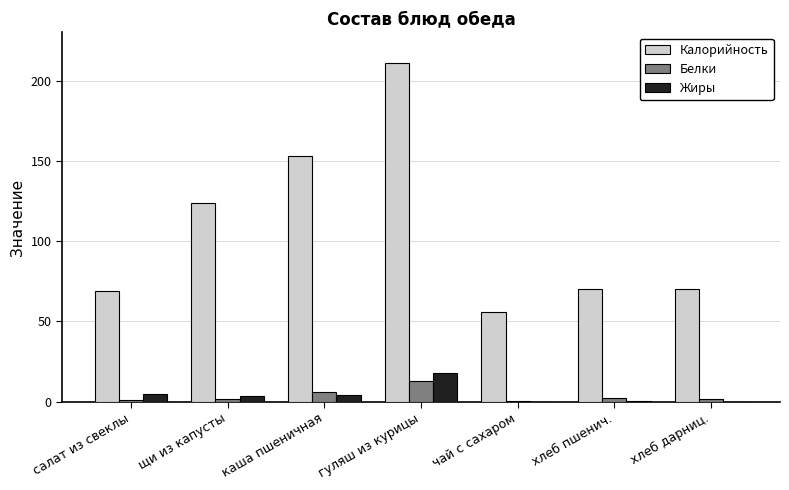

True or false: Жиры has a value of 5.1 at салат из свеклы.

True